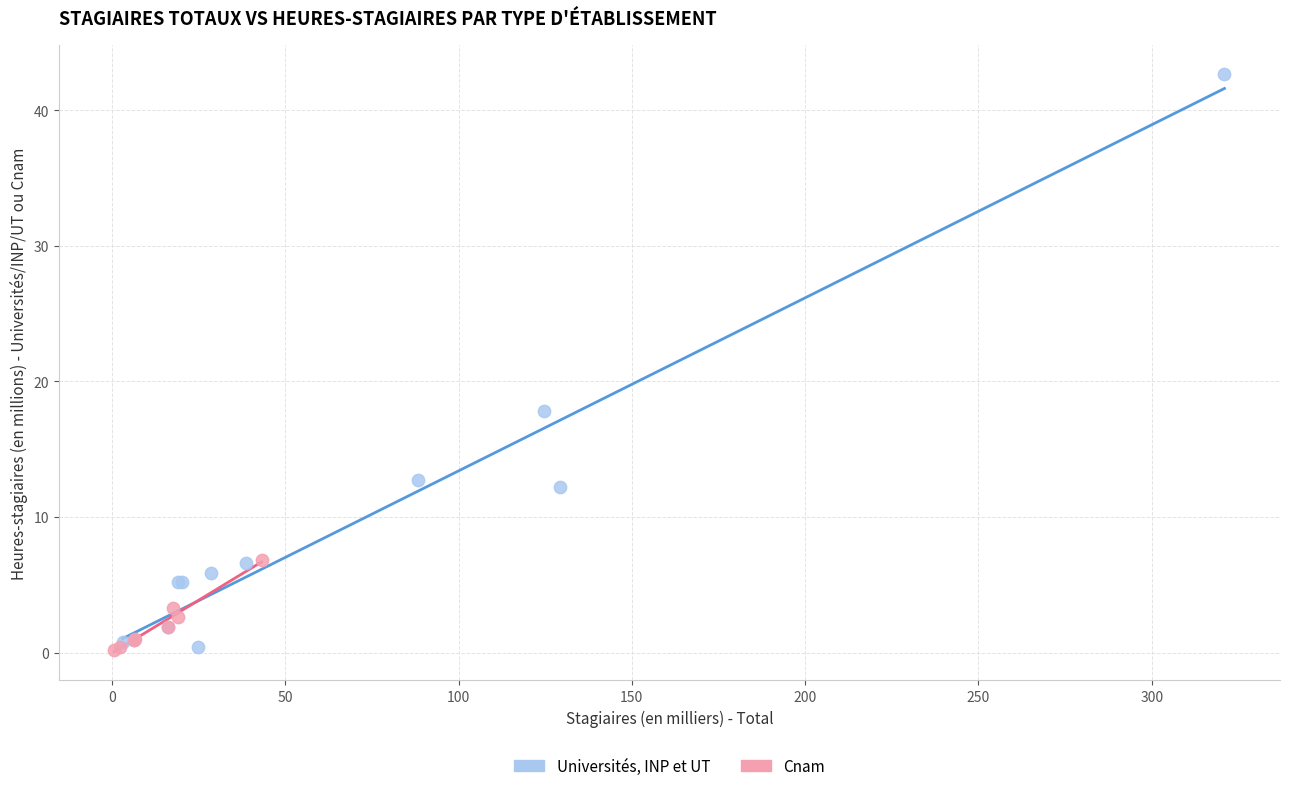

Which series reaches the maximum Y coordinate?

Universités, INP et UT